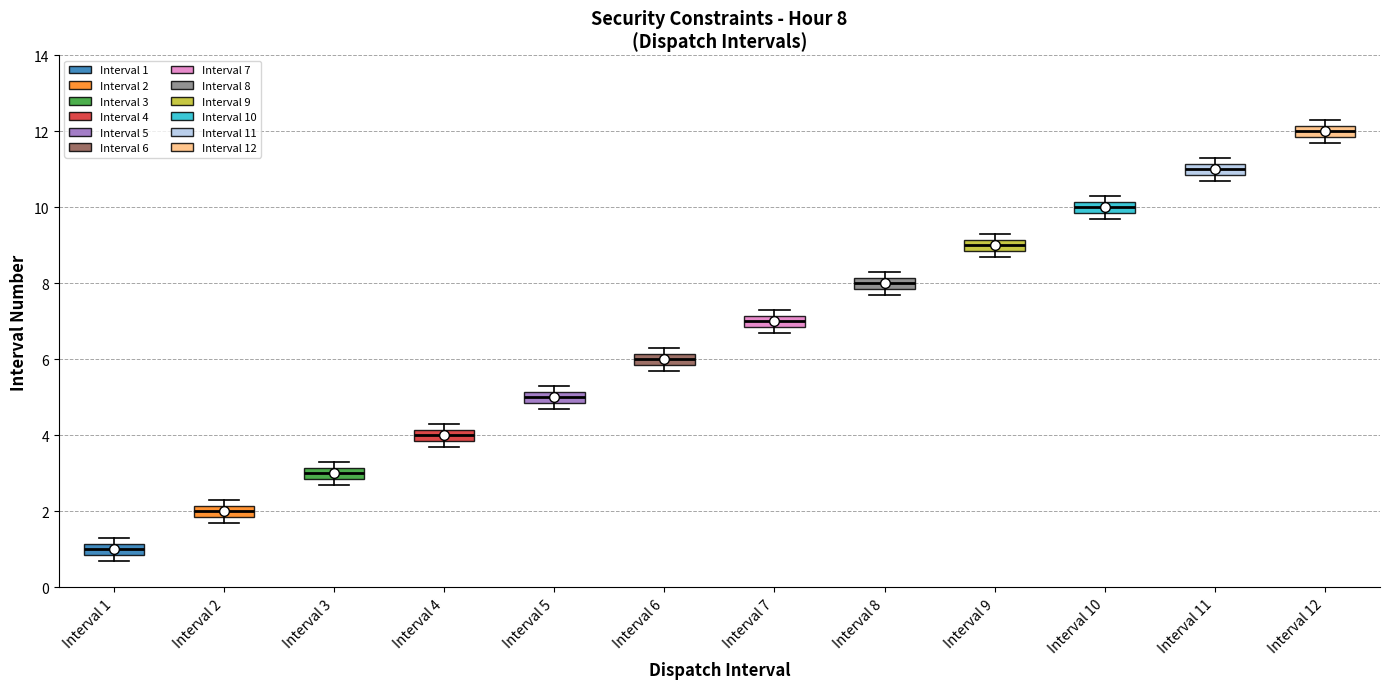

Which box's median line is the lowest?

Interval 1